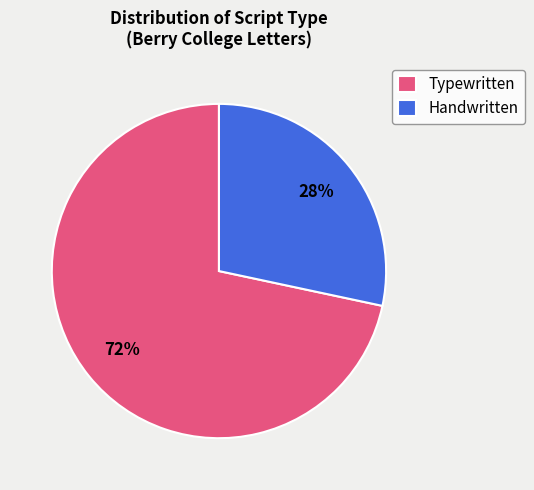

To the nearest percent, what is the combined percentage of Typewritten and Handwritten?

100%